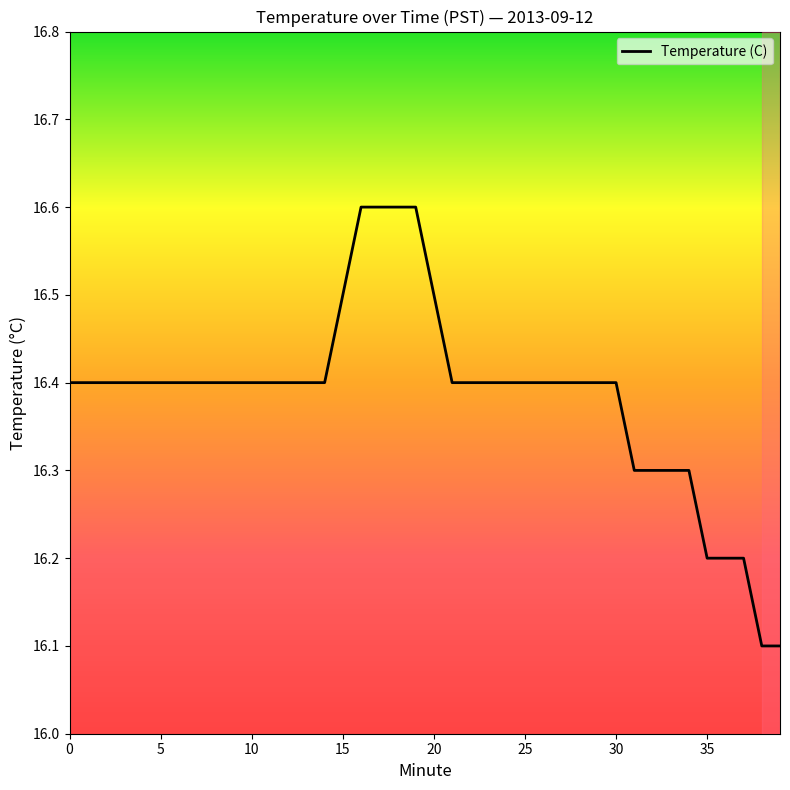

What is the difference between the maximum and minimum values?

0.5